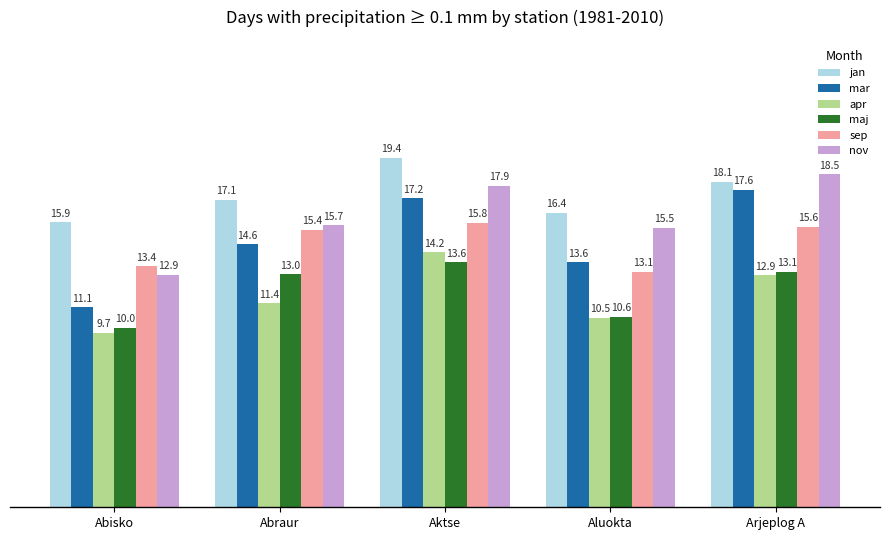

Where is nov nearest to the value 15?

Aluokta